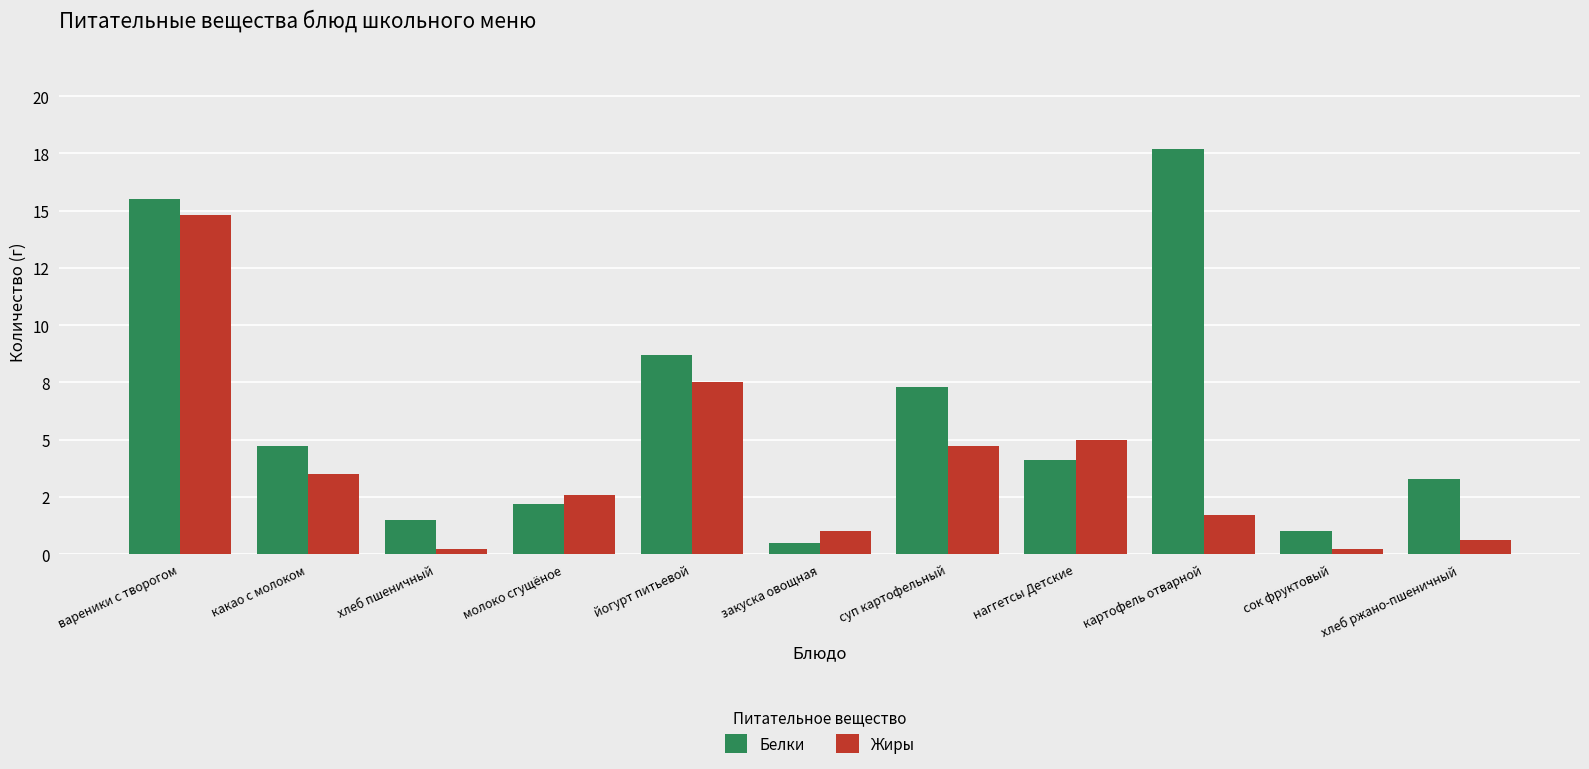

What is the difference between the maximum and minimum values in the Жиры series?

14.6